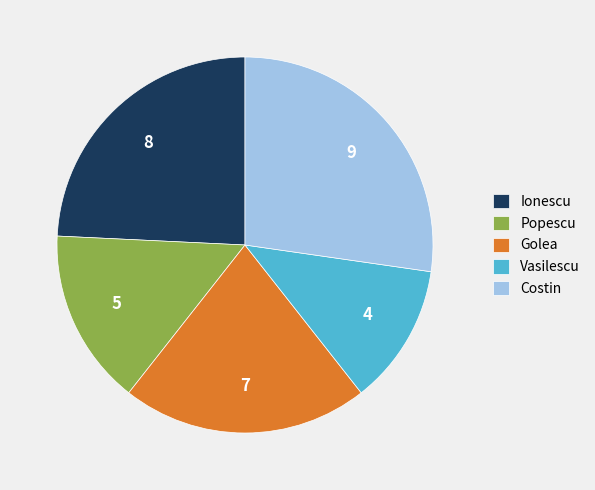

Is there a majority slice in this chart?

No